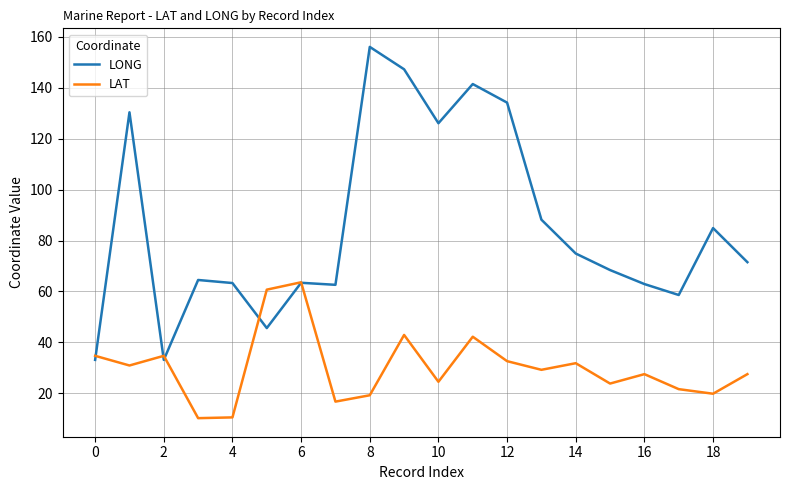

What is the sum of all LAT values?

604.6